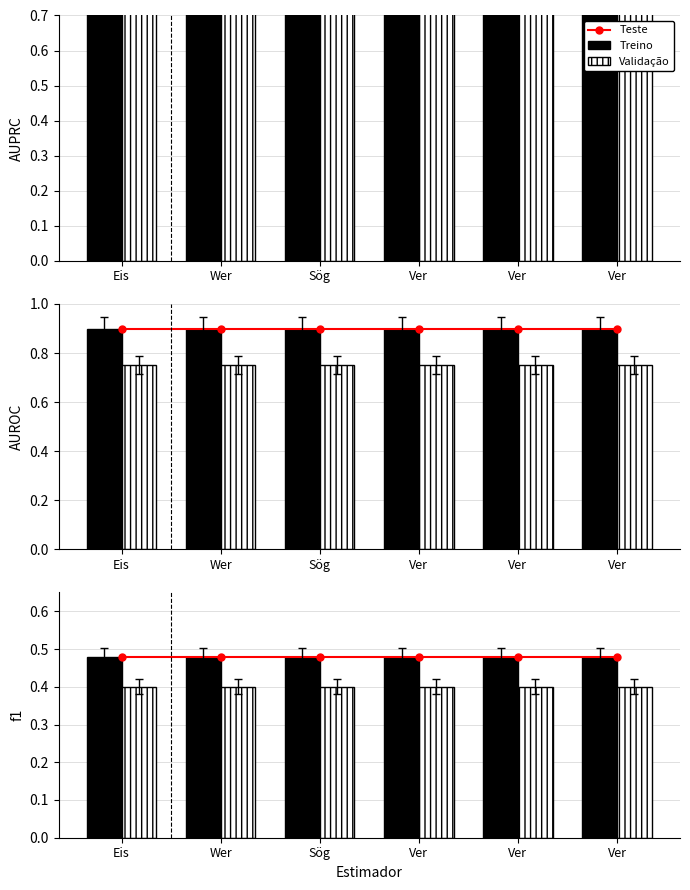

Reading left to right, list all the values displayed in this chart.

Teste: 0.5	0.5	0.5	0.5	0.5	0.5
Treino: 0.5	0.5	0.5	0.5	0.5	0.5
Validação: 0.4	0.4	0.4	0.4	0.4	0.4